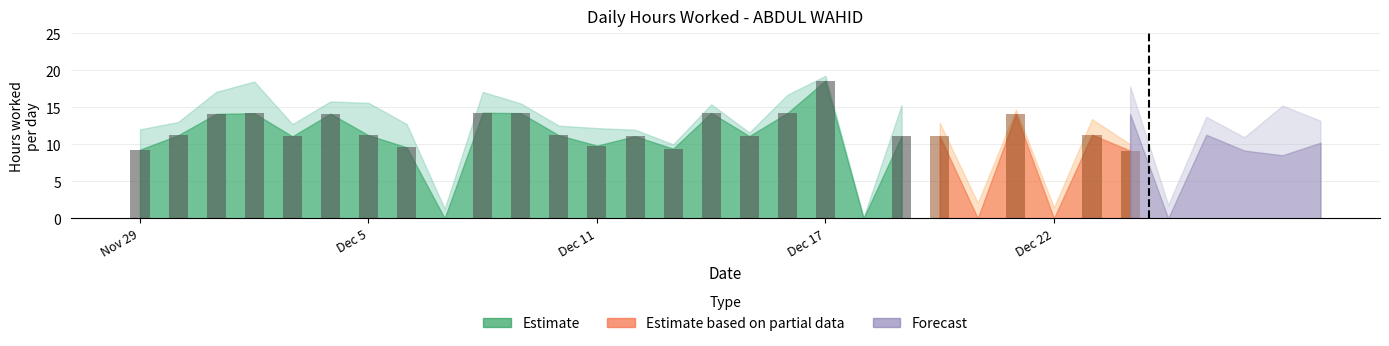

Which has a higher value, 2 or 29?

2